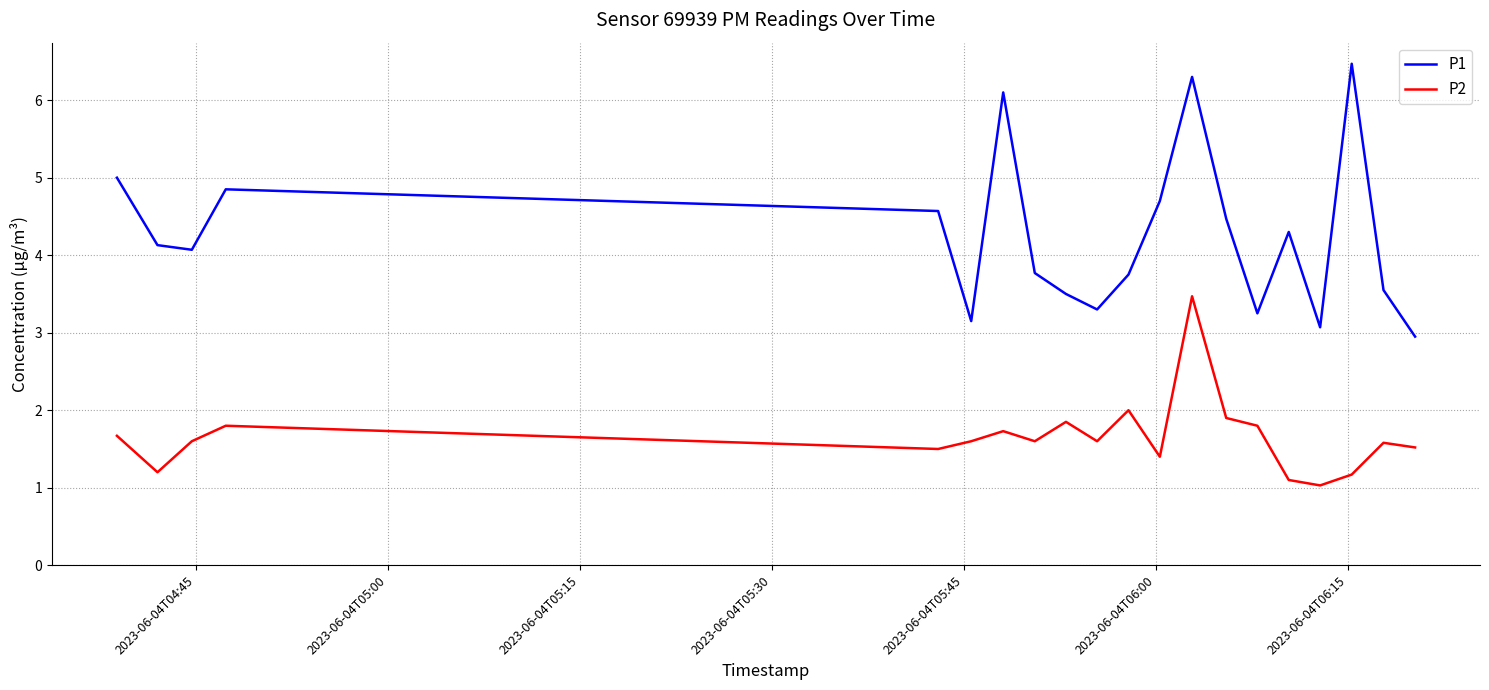

Which series has the largest total across all categories?

P1